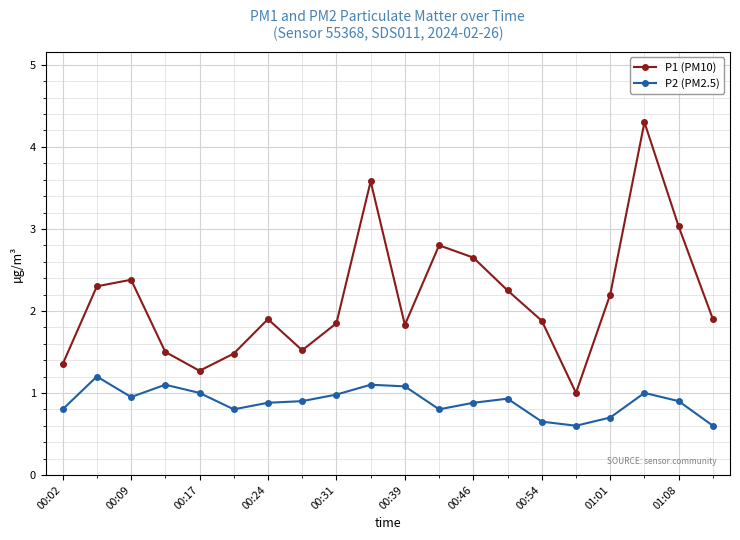

What is the difference between the maximum and minimum values in the P2 (PM2.5) series?

0.6